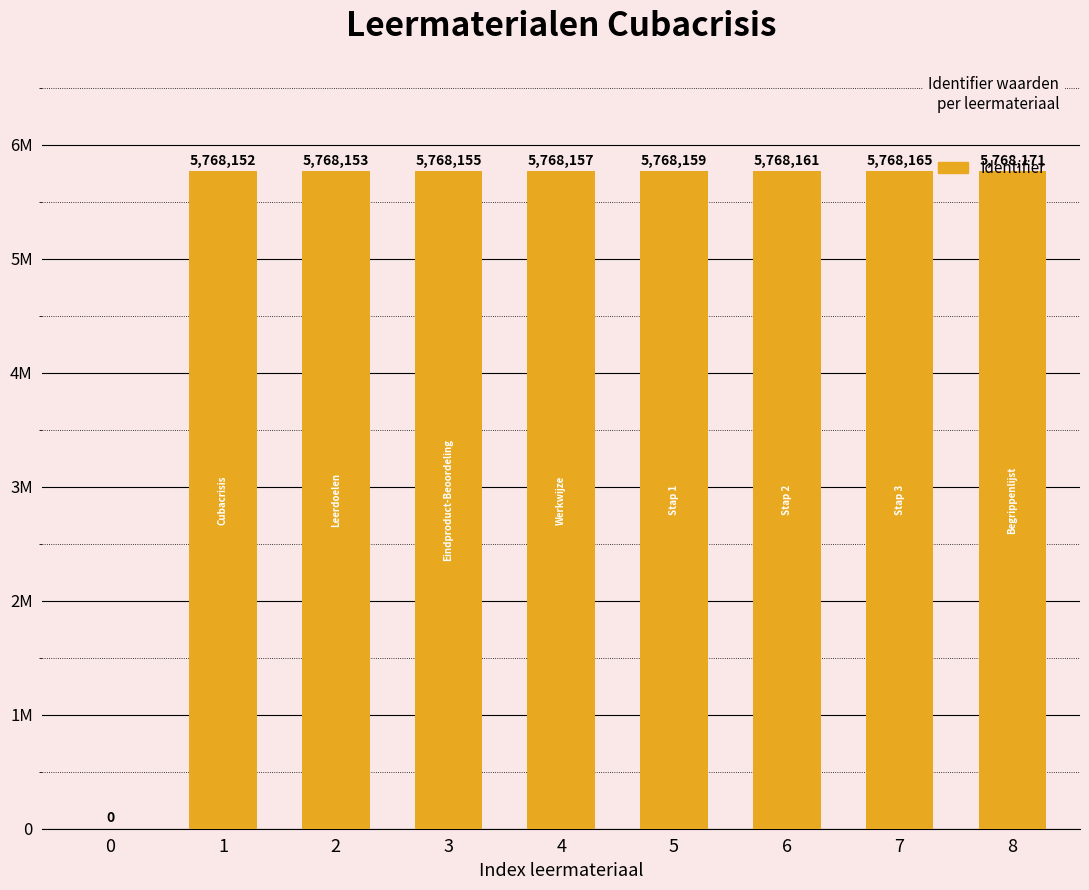

The chart shows a value of 1914022 at 4. True or false?

False